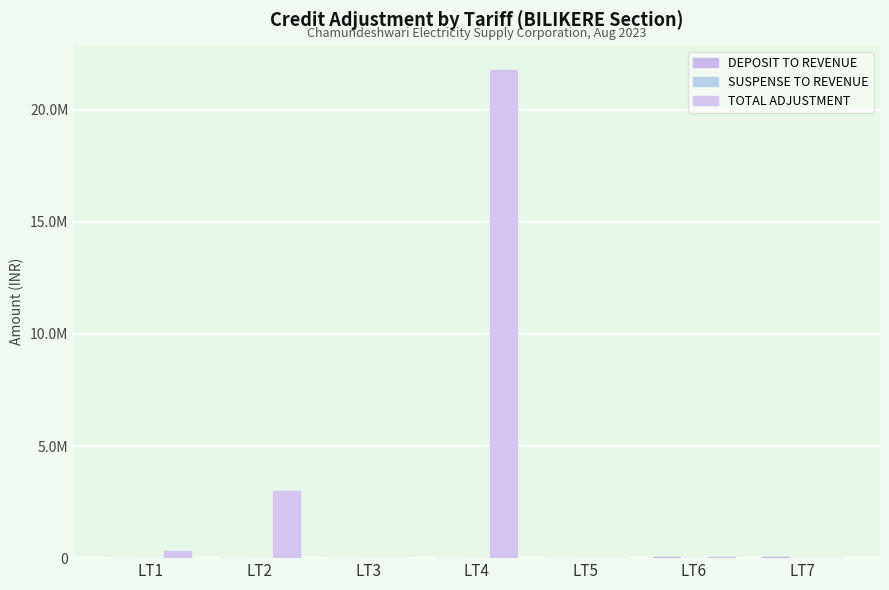

Reading left to right, transcribe all the data shown in this chart.

DEPOSIT TO REVENUE: LT1=3850.0	LT2=4816.0	LT3=7135.0	LT4=0.0	LT5=14180.0	LT6=33840.0	LT7=69276.0
SUSPENSE TO REVENUE: LT1=0.0	LT2=12006.0	LT3=8130.0	LT4=0.0	LT5=0.0	LT6=0.0	LT7=0.0
TOTAL ADJUSTMENT: LT1=338861.9	LT2=3006017.8	LT3=14713.2	LT4=21779138.6	LT5=2925.8	LT6=33840.0	LT7=24246.0